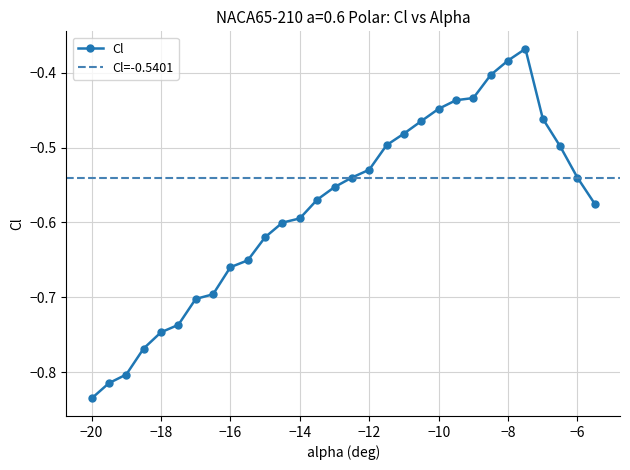

Reading left to right, extract all data points from this chart.

-0.8	-0.8	-0.8	-0.8	-0.7	-0.7	-0.7	-0.7	-0.7	-0.7	-0.6	-0.6	-0.6	-0.6	-0.6	-0.5	-0.5	-0.5	-0.5	-0.5	-0.4	-0.4	-0.4	-0.4	-0.4	-0.4	-0.5	-0.5	-0.5	-0.6